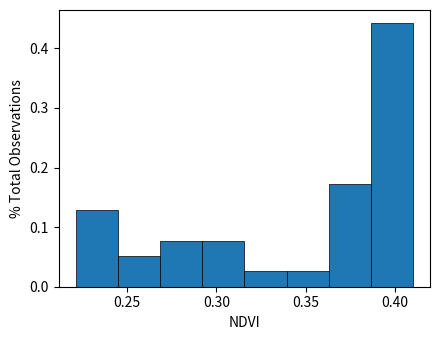

Which range on the x-axis has the tallest bar?

0.385 to 0.410